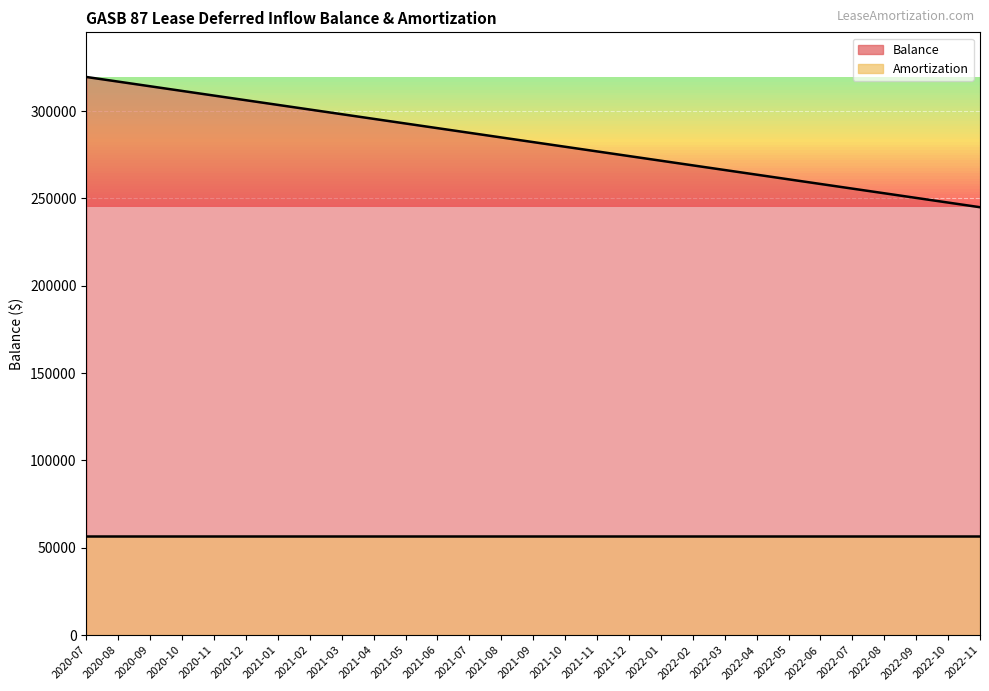

What is the label of the 13th point from the right?

2021-11